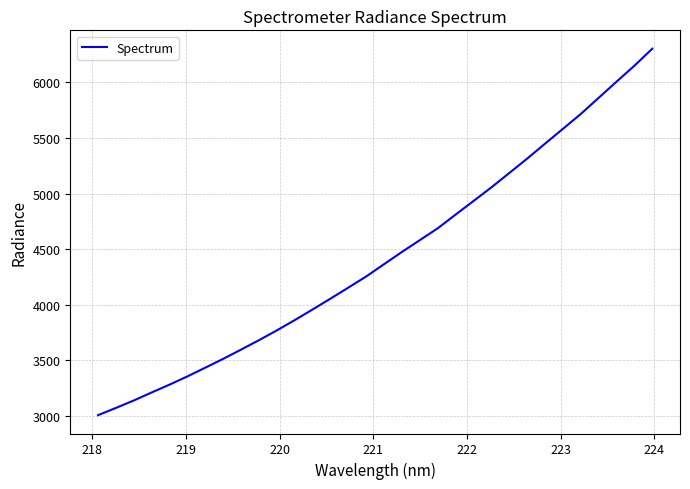

What is the smallest value displayed?

3004.3